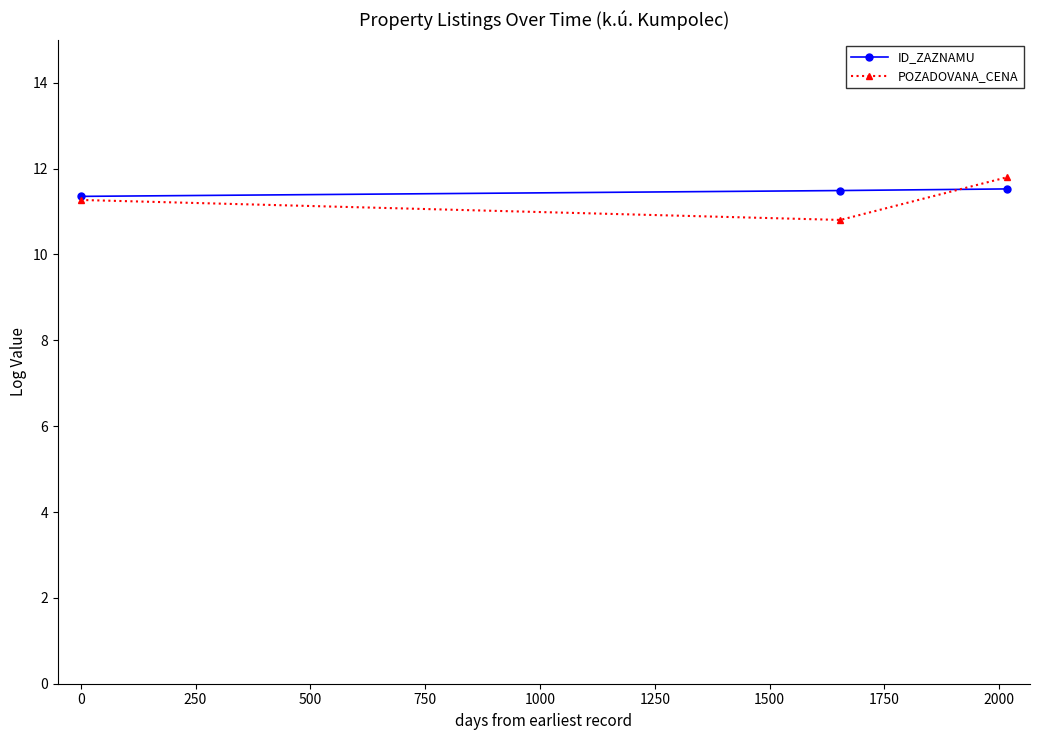

Count the ID_ZAZNAMU values in the range 11 to 12.

3